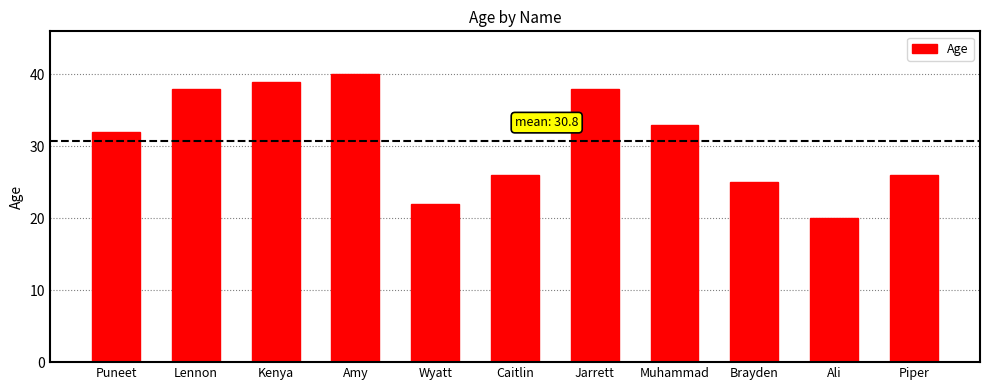

The value at Lennon is 19. True or false?

False